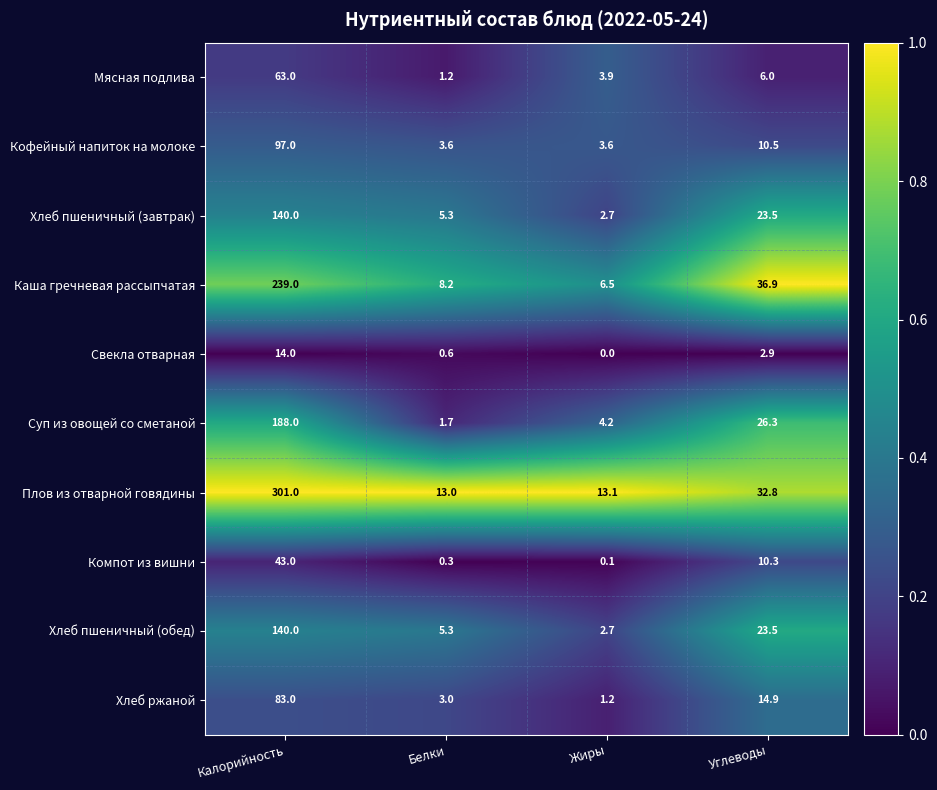

At which label is Компот из вишни closest to 21?

Углеводы